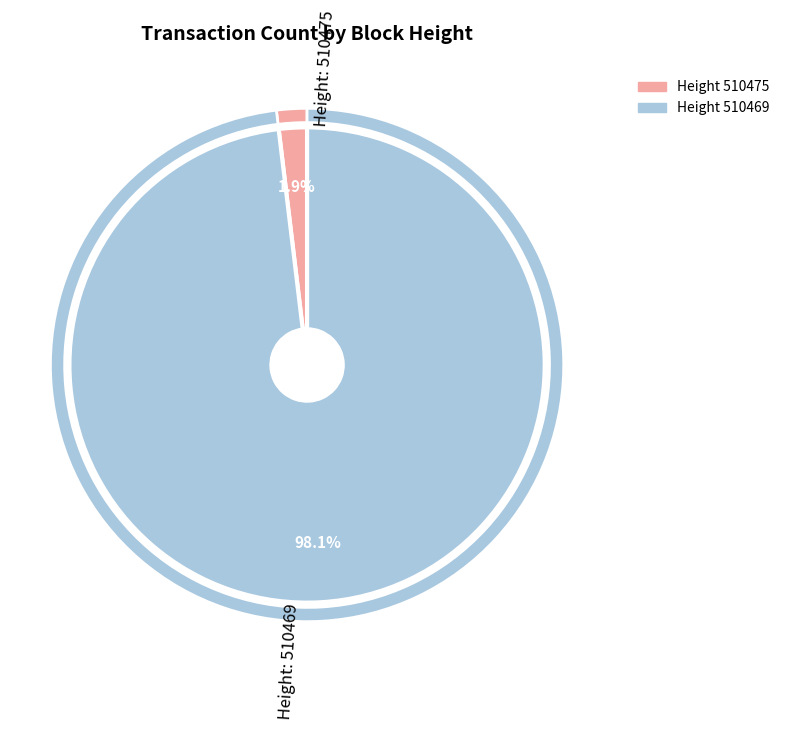

To the nearest percent, what is the difference between the largest and smallest slice percentages?

96%